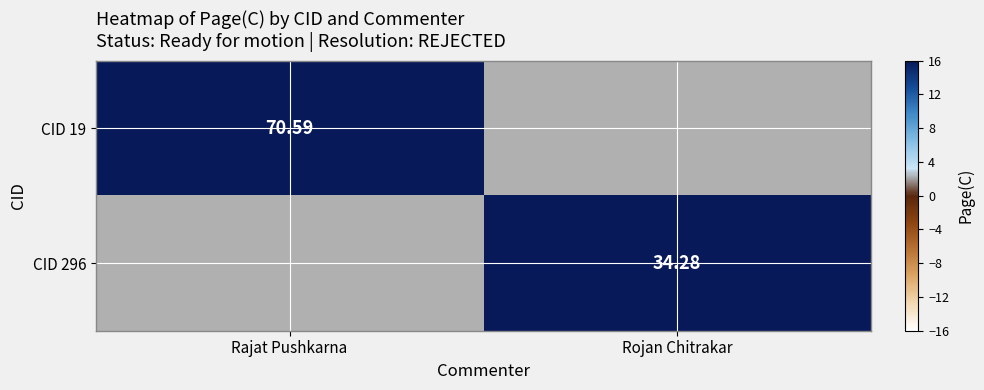

Is the value of CID 296 at Rojan Chitrakar greater than the value of CID 19 at Rajat Pushkarna?

No